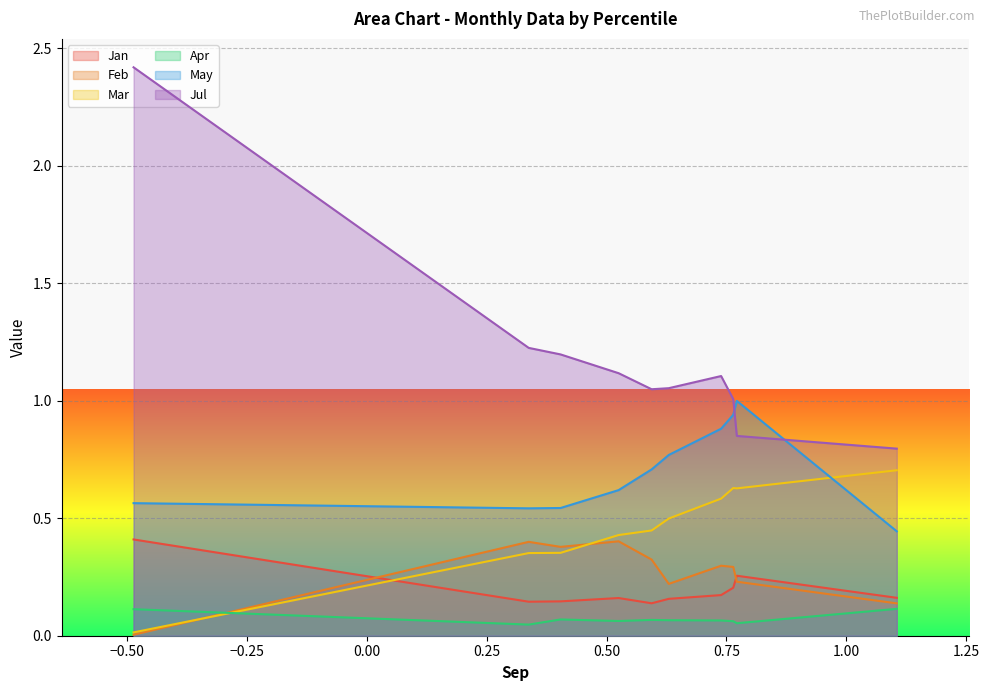

What is the value of the Apr point at the 5th from the left?

0.1